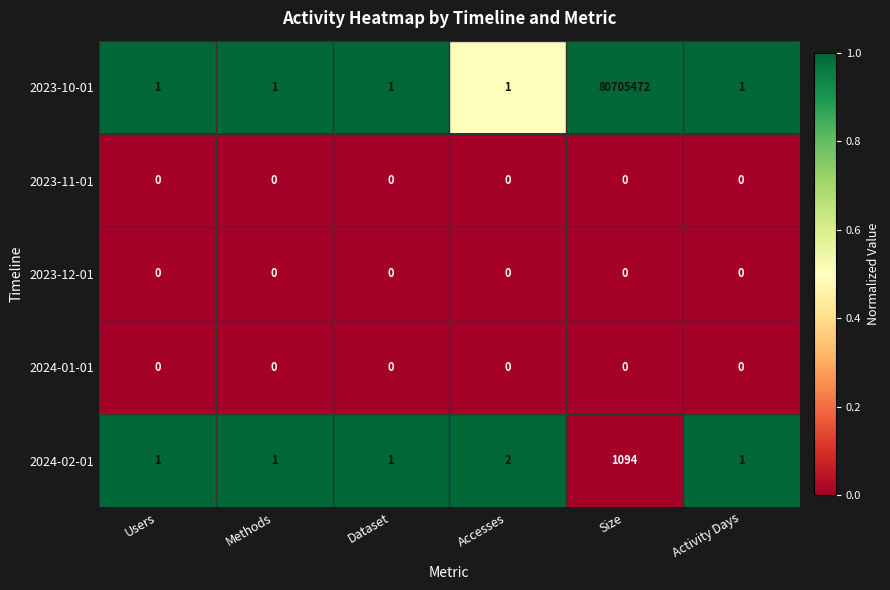

Which label corresponds to the largest value in the chart?

Size